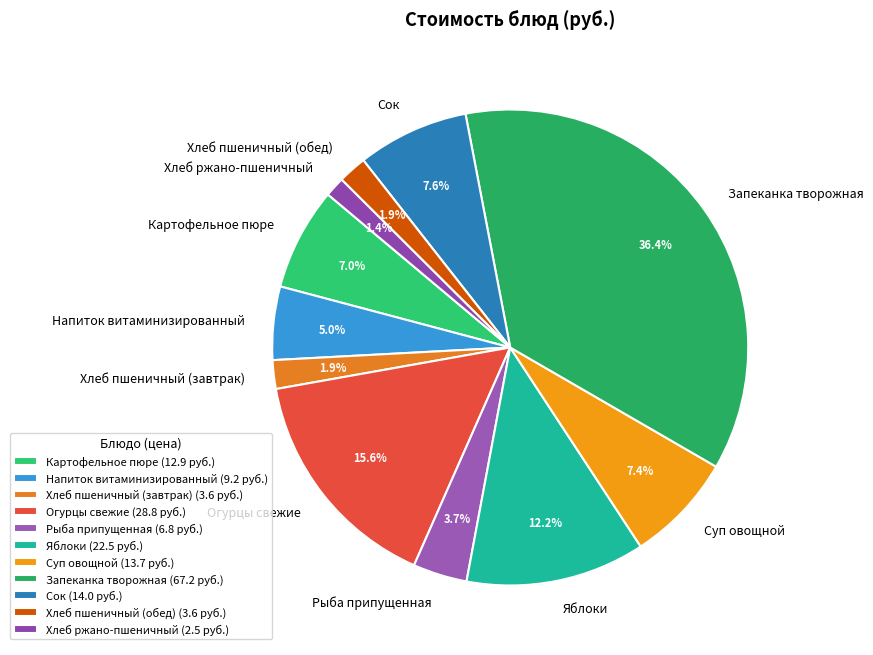

What is the ratio of the value at Хлеб пшеничный (завтрак) to the value at Суп овощной?

0.3